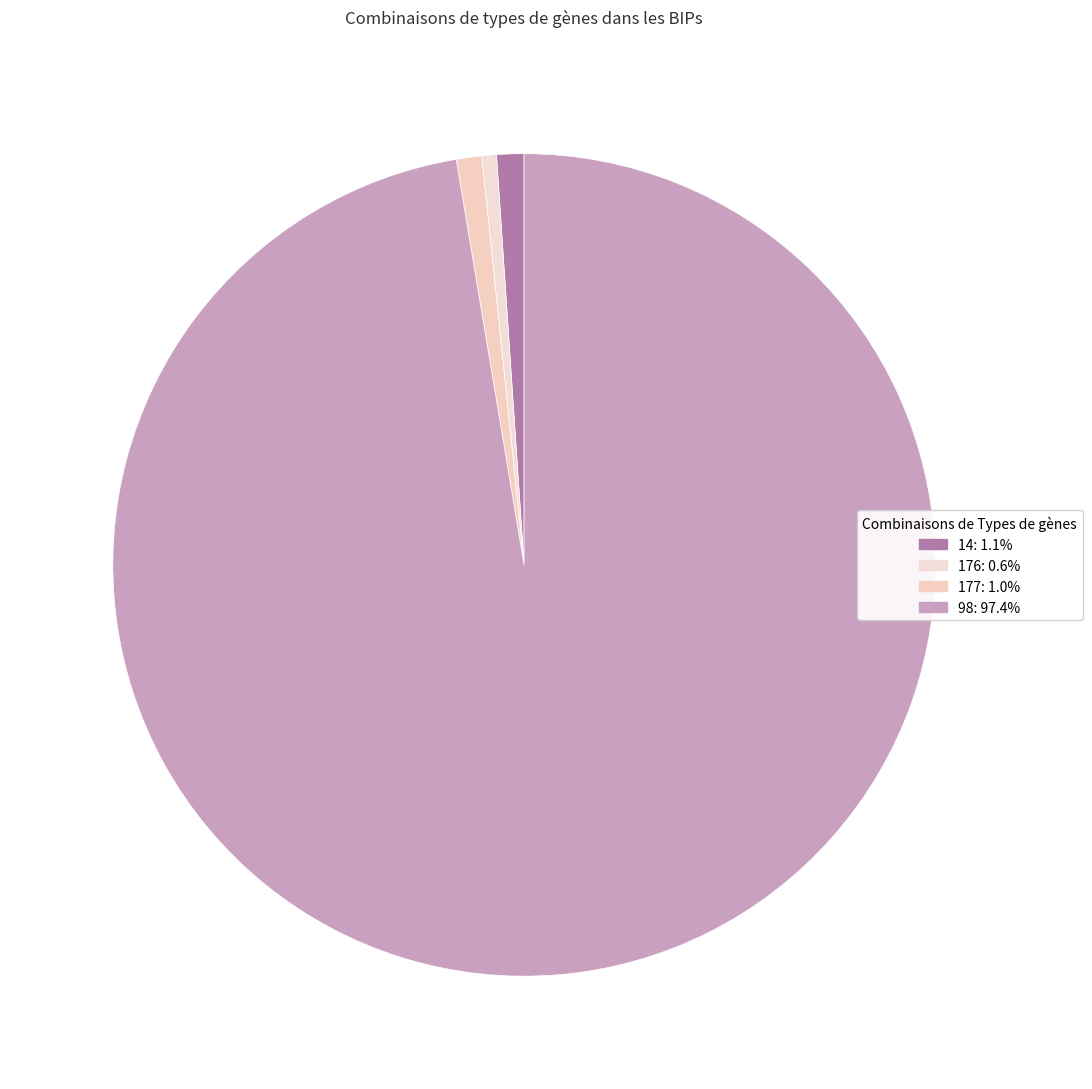

How many slices are in this pie chart?

4